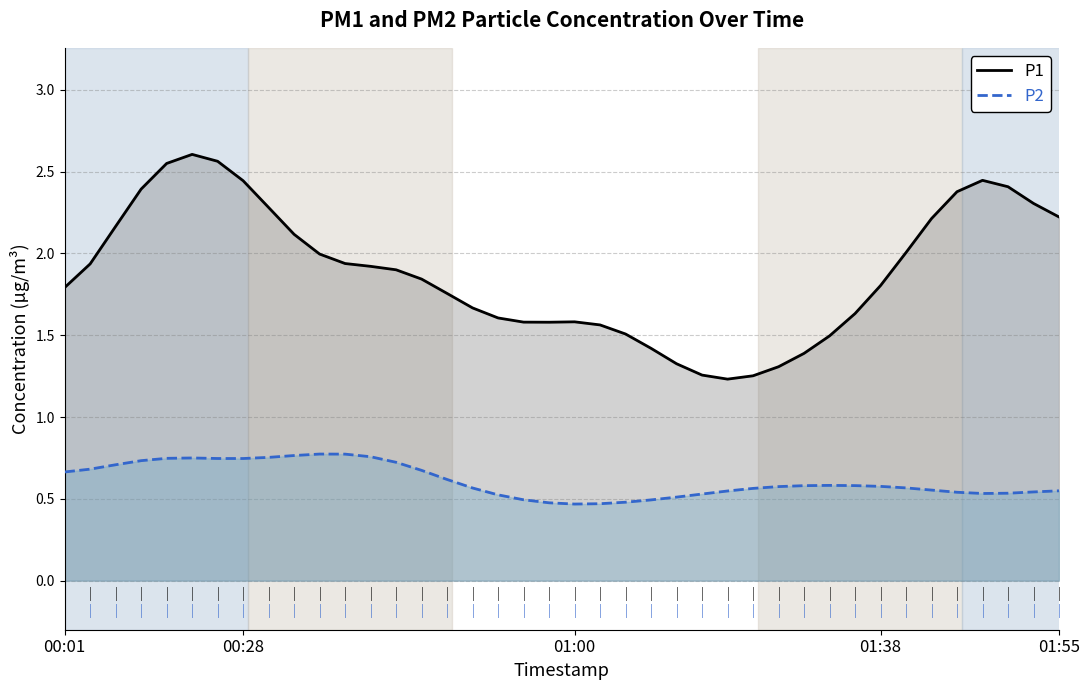

What is the sum of all P1 values?

75.4